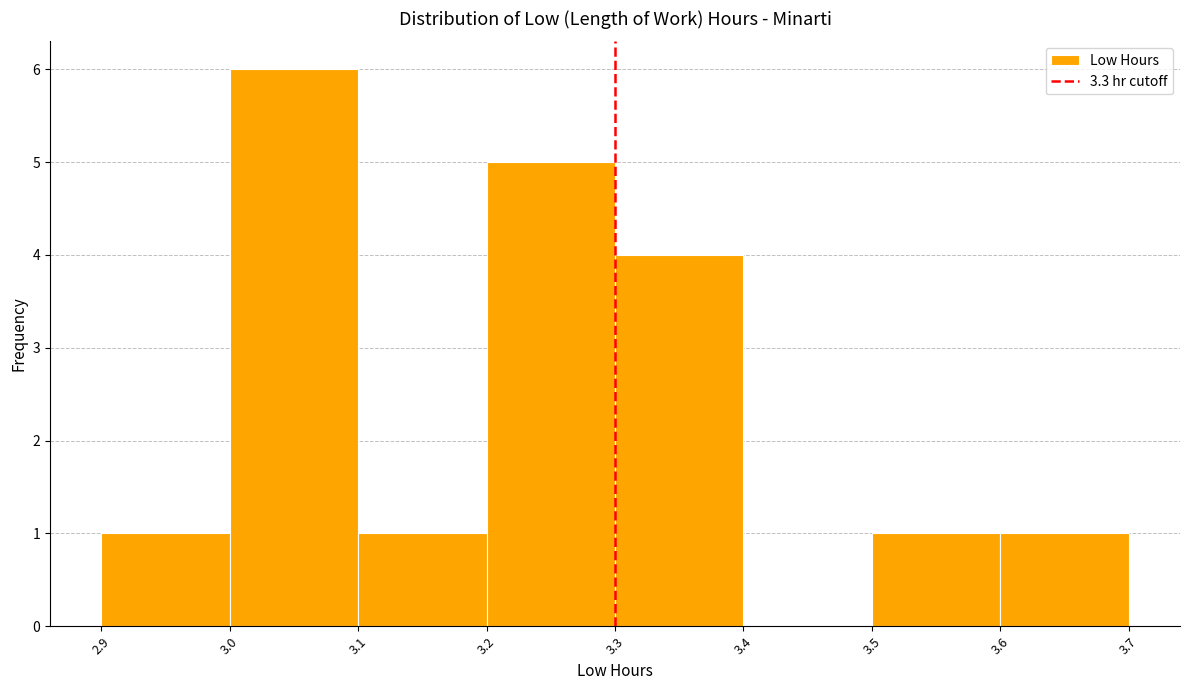

Reading left to right, transcribe this chart: for each bar, give the range it covers on the x-axis and its height. The values are not printed on the chart, so give them approximately, as read against the axis.

2.9 to 3.0: 1
3.0 to 3.1: 6
3.1 to 3.2: 1
3.2 to 3.3: 5
3.3 to 3.4: 4
3.4 to 3.5: 0
3.5 to 3.6: 1
3.6 to 3.7: 1